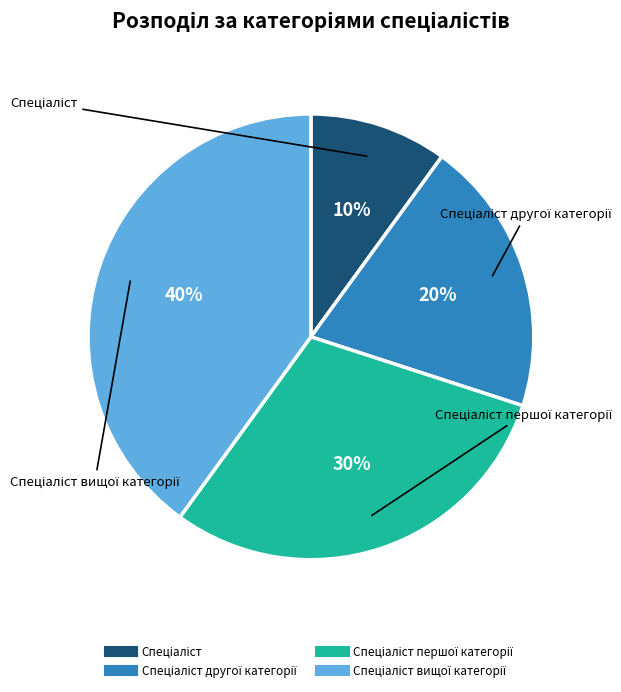

To the nearest percent, what is the difference between the largest and smallest slice percentages?

30%